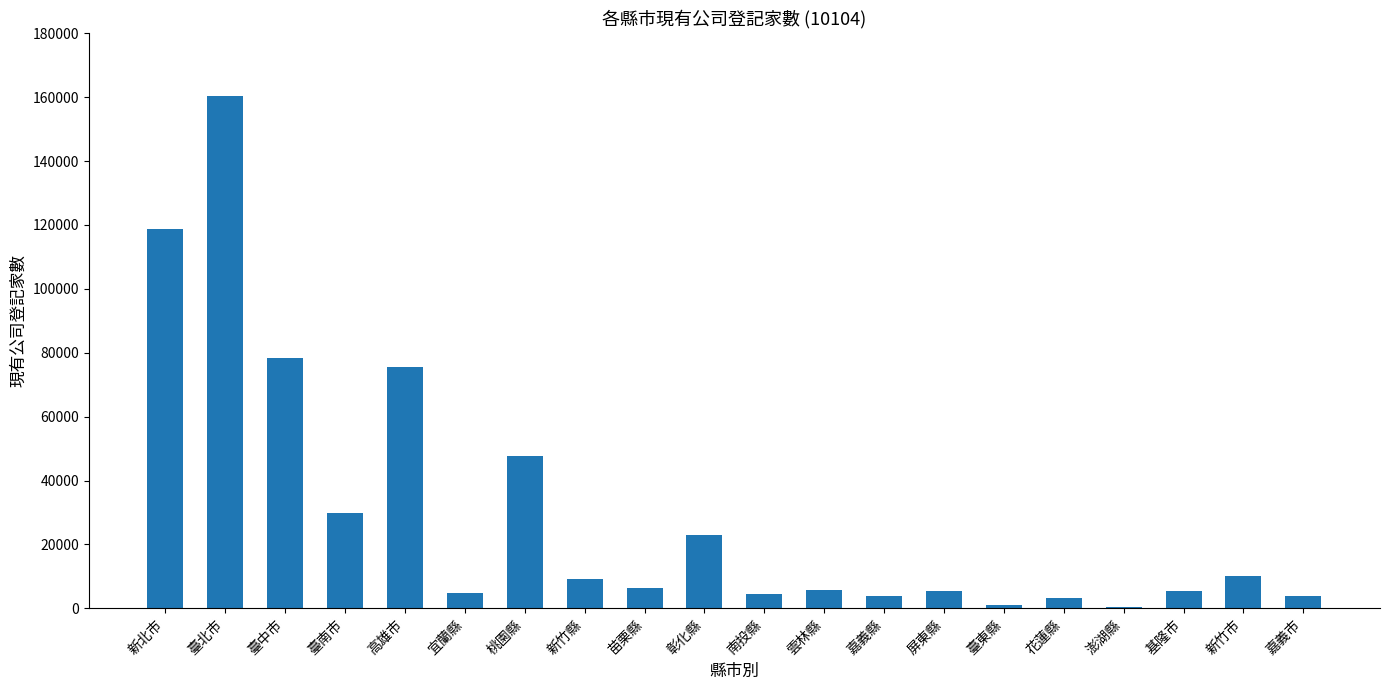

Is it true that the value at 臺南市 is 29991?

True